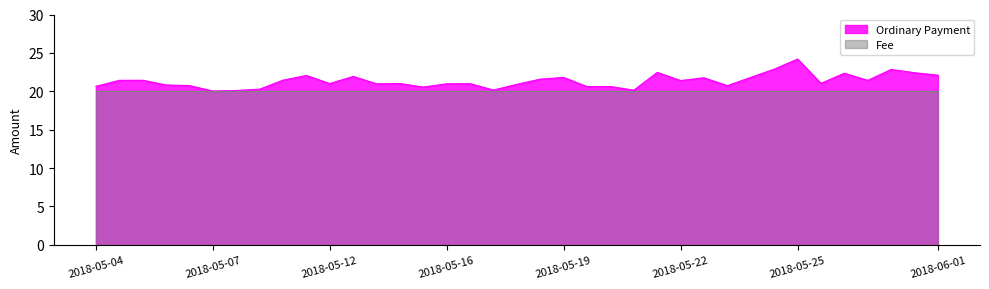

At which category does the chart reach its peak across all series?

2018-05-25